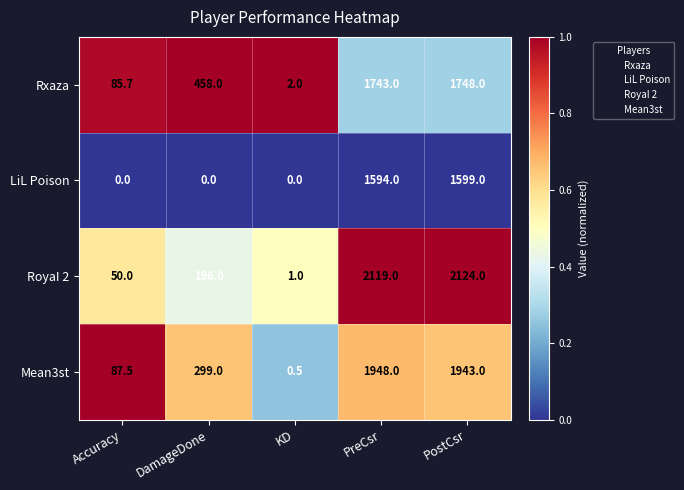

What is the difference between the LiL Poison values at KD and PreCsr?

1594.0